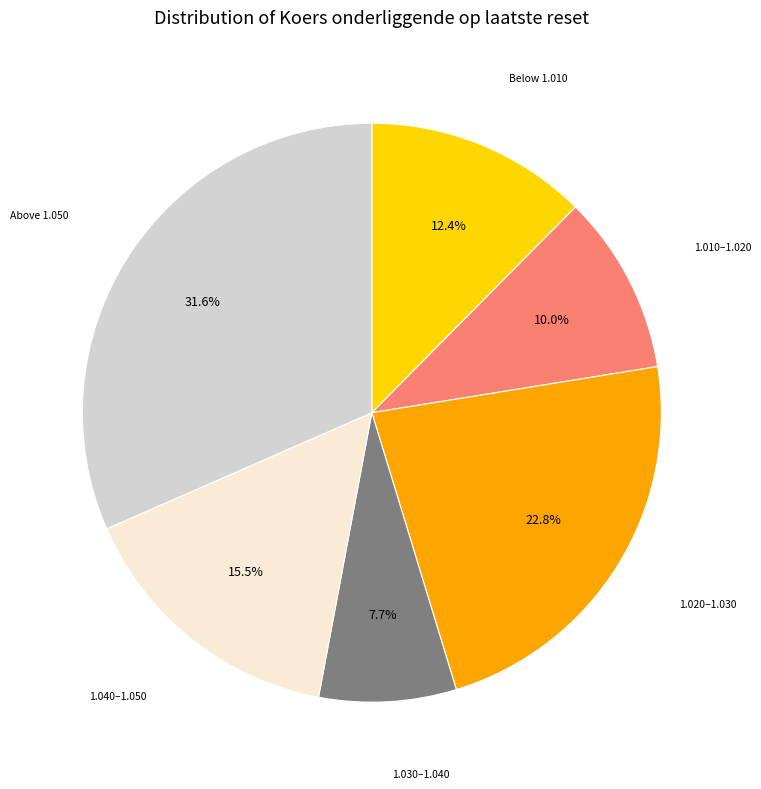

Is there any slice that represents more than half of the pie?

No